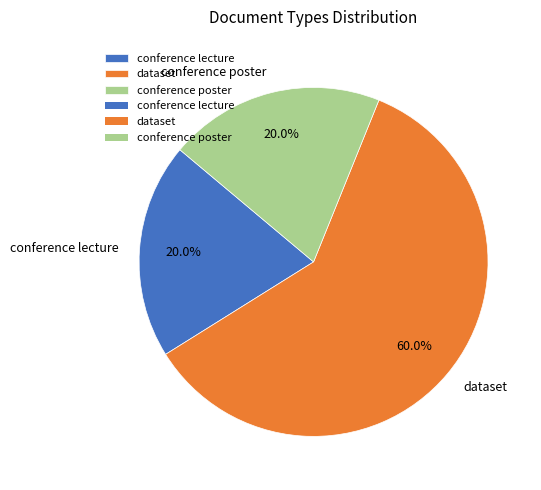

To the nearest percent, what is the average slice percentage?

33%